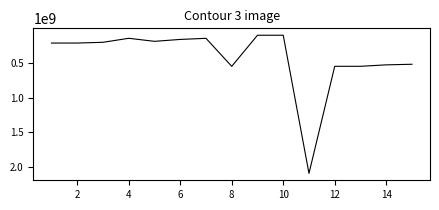

Does the chart display data point markers on the line(s)?

No